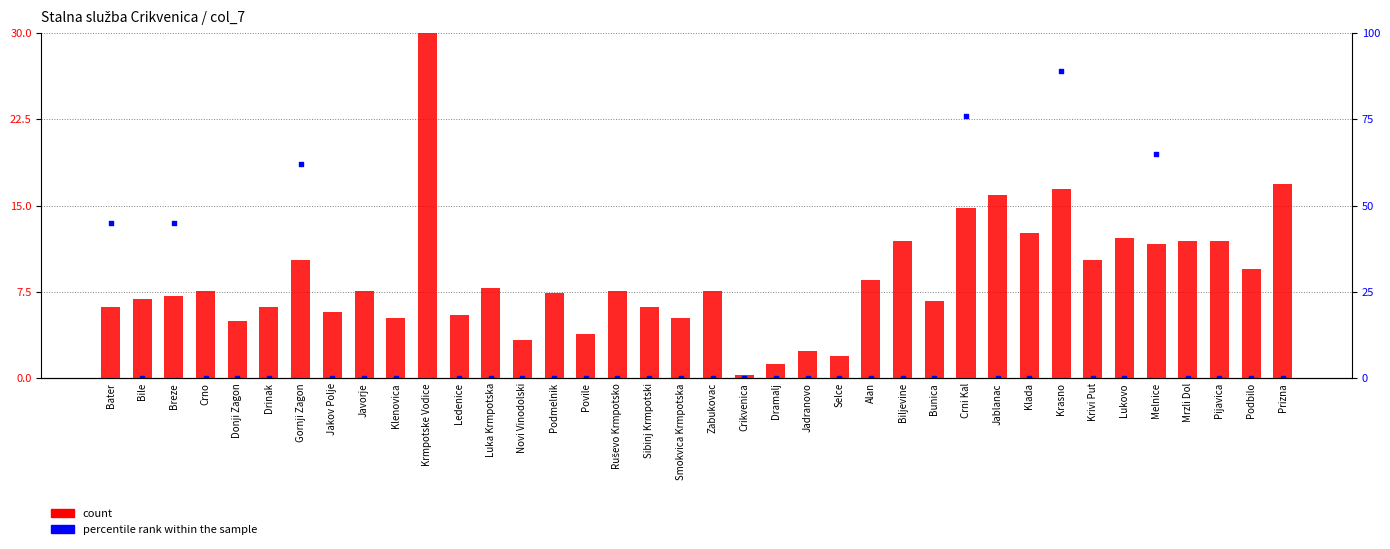

Which series reaches the minimum Y coordinate?

percentile rank within the sample